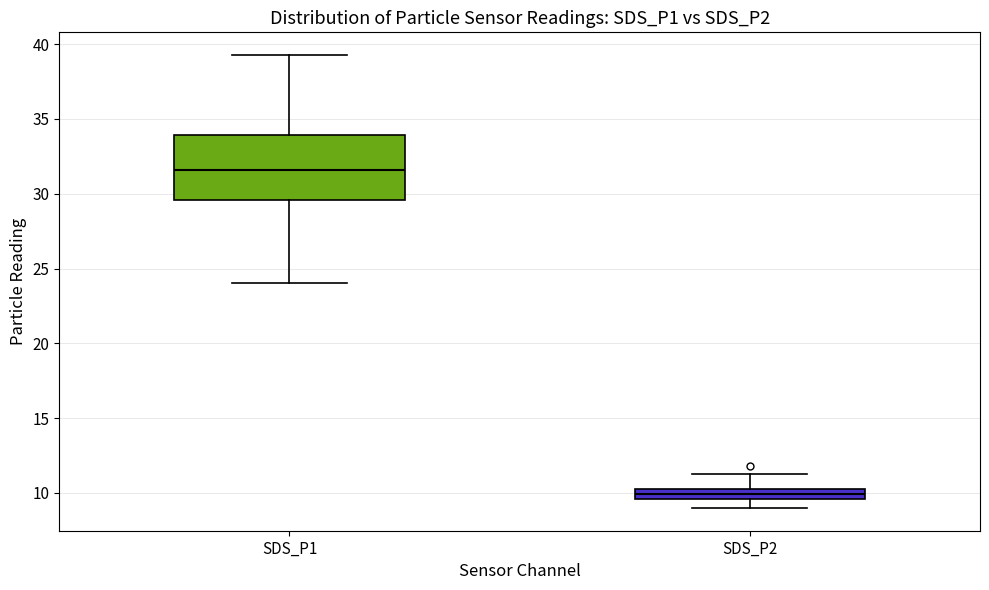

Which box's median line is the highest?

SDS_P1